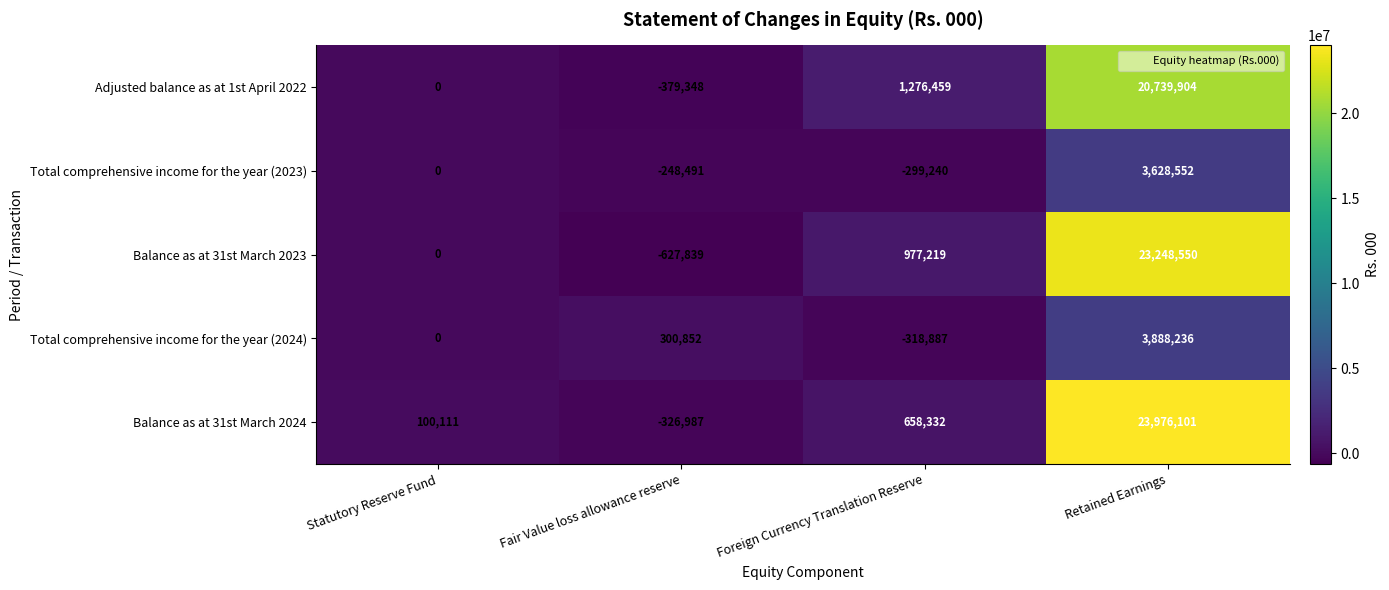

True or false: Total comprehensive income for the year (2024) has a value of -562205 at Foreign Currency Translation Reserve.

False